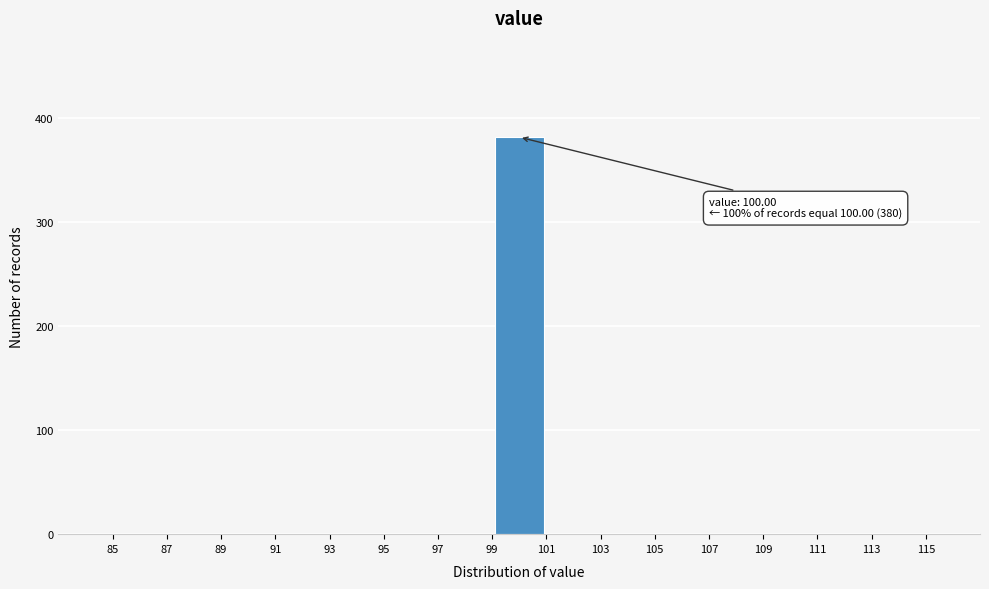

Over which range of the x-axis is the bar tallest?

99 to 101